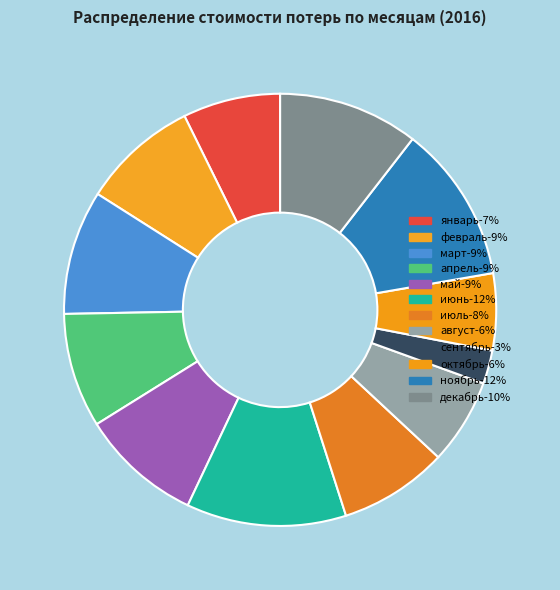

Is it true that июнь is 22% of the pie?

False